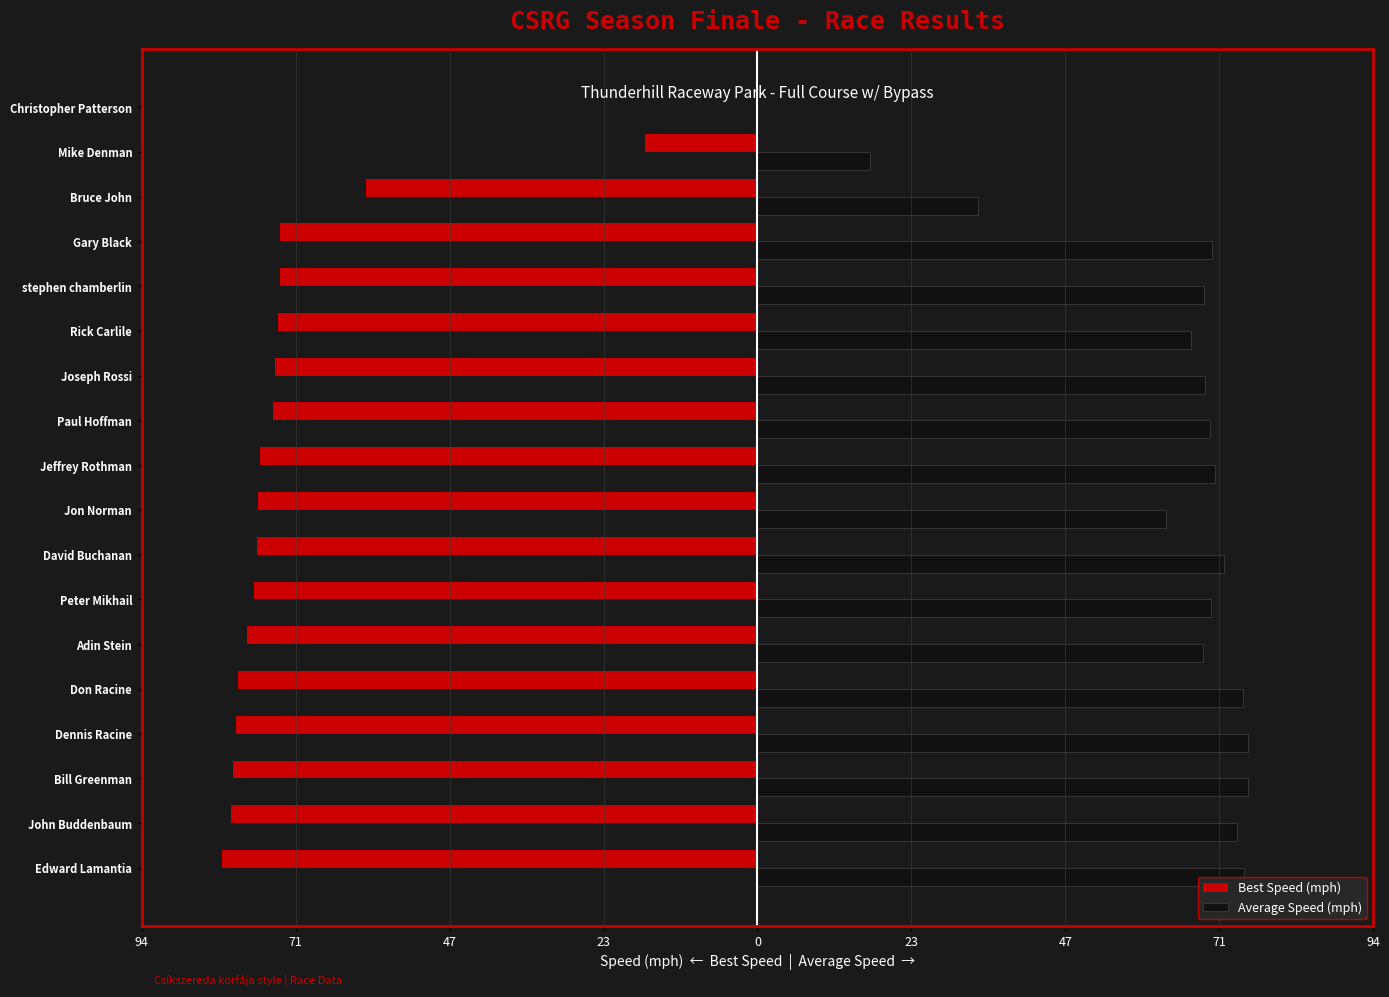

What are all the series names shown in the legend?

Best Speed (mph), Average Speed (mph)